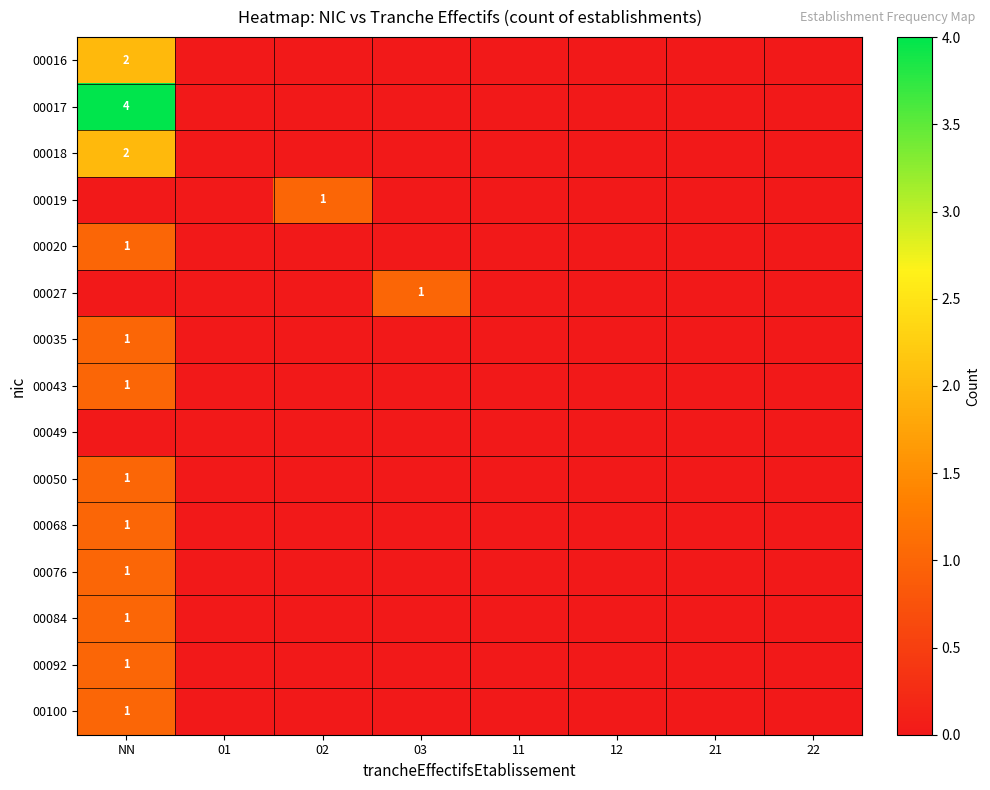

What is the total value across all series at 03?

1